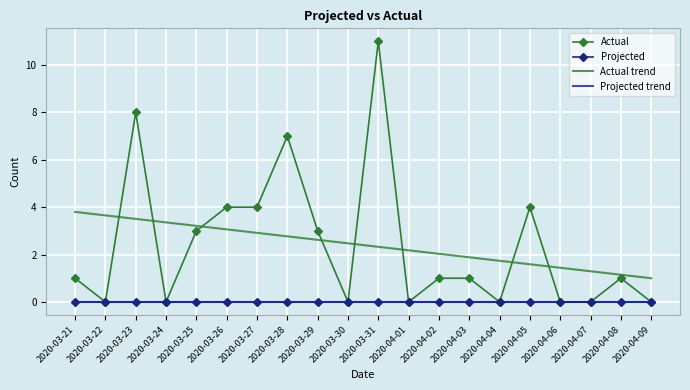

What is the difference between the highest and lowest values at 2020-04-01?

2.2